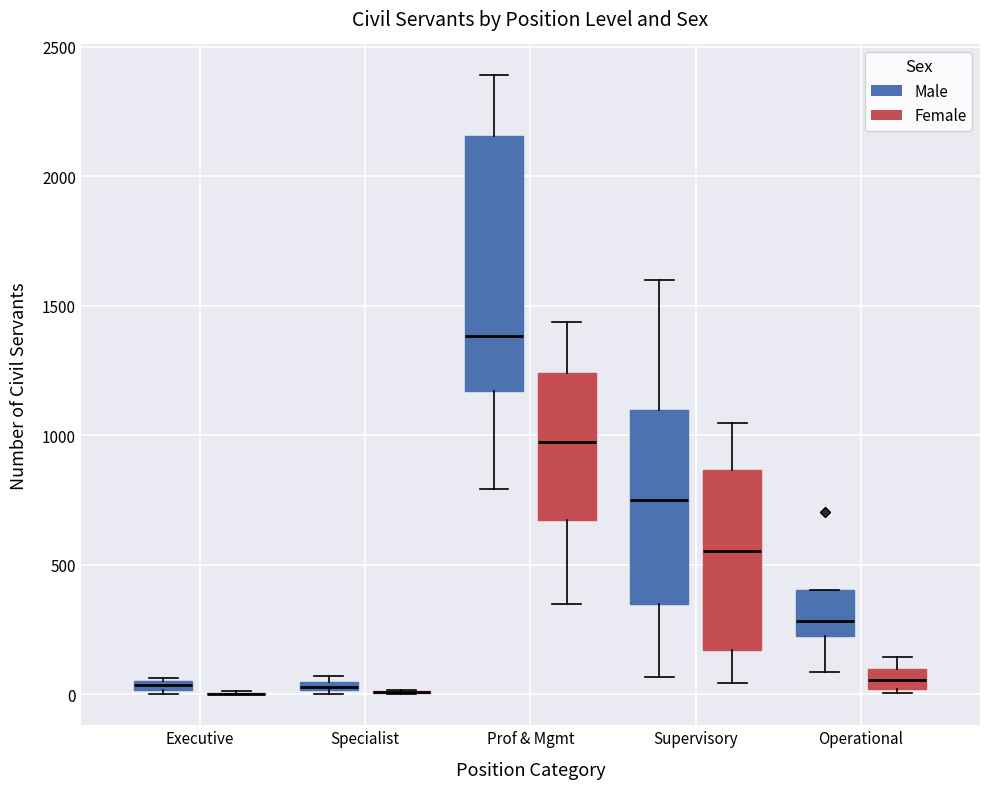

Which box is the tallest, from its lower edge to its upper edge?

Prof & Mgmt (Male)